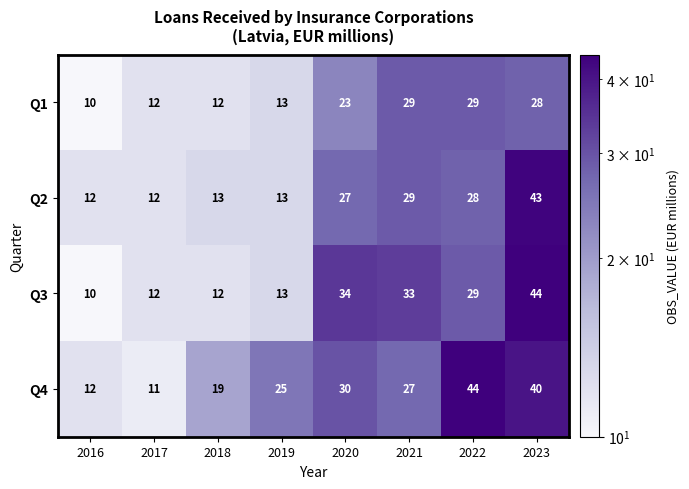

List the series in order of their overall mean, highest first.

Q4, Q3, Q2, Q1